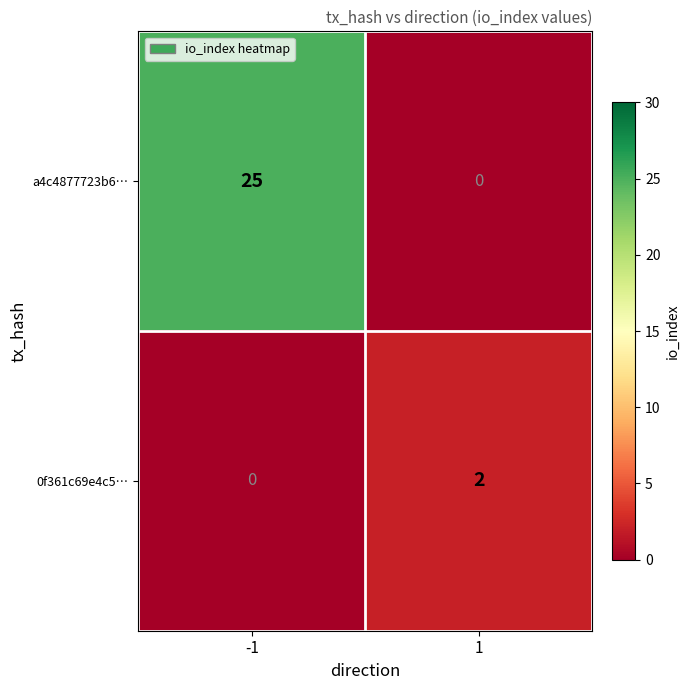

Which series changed the most between -1 and 1?

a4c4877723b6…